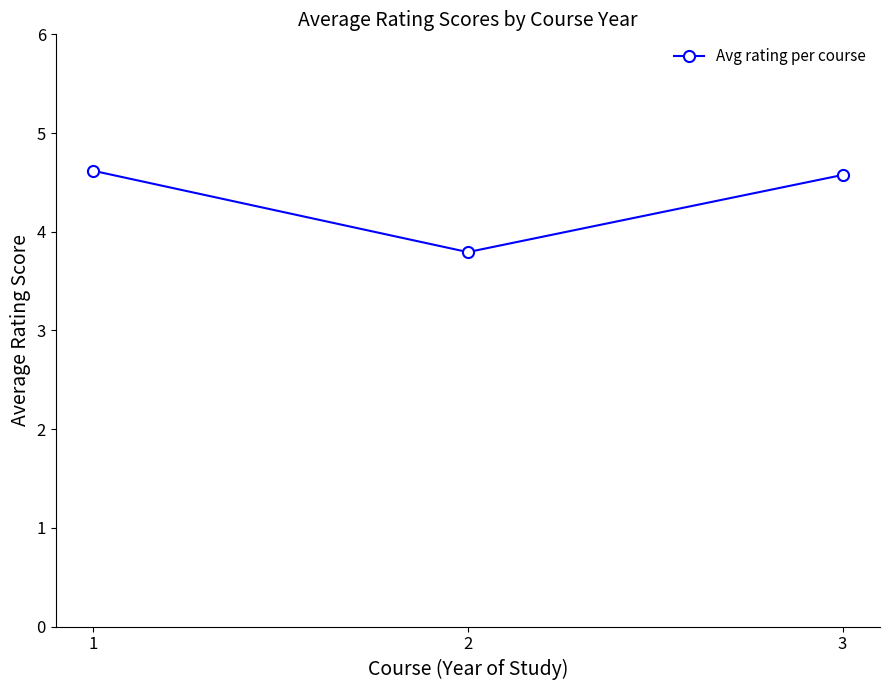

What value does the data have at 3?

4.6